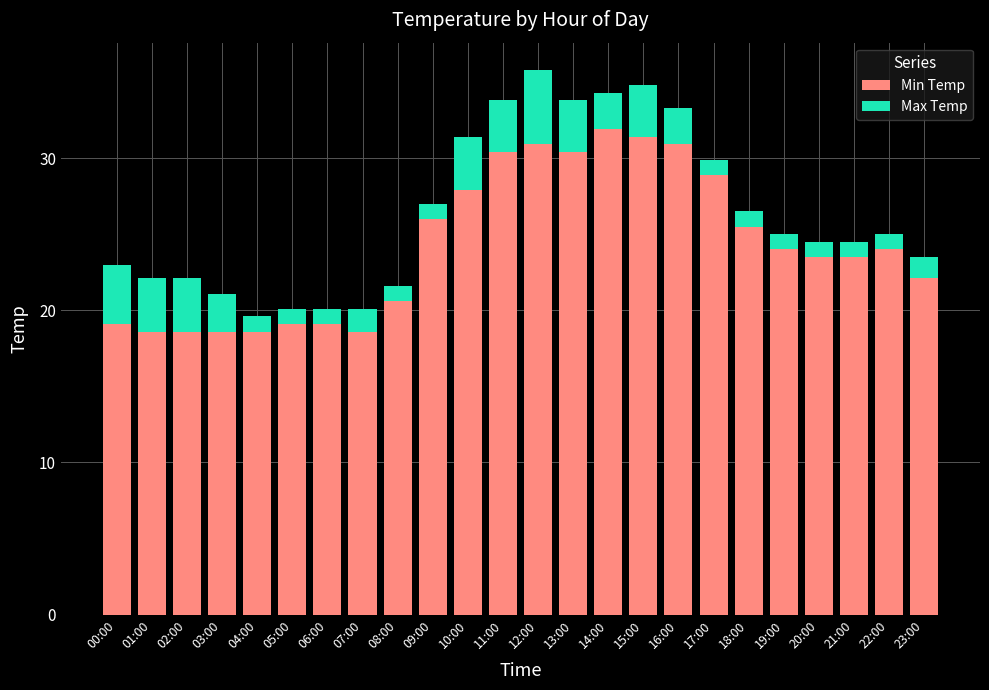

What is the difference between the maximum and second lowest values in the Min Temp series?

13.3